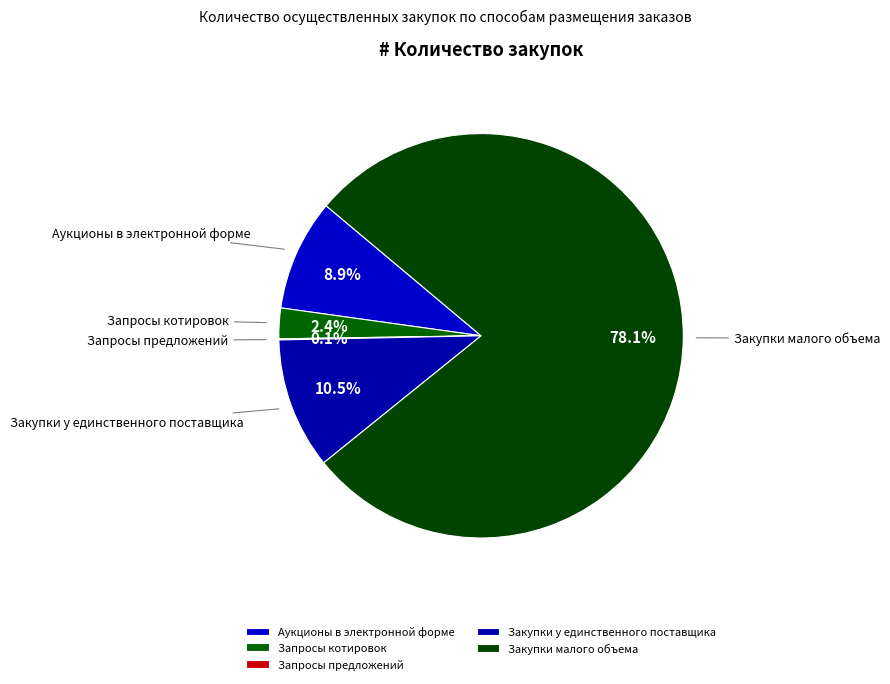

Is it true that Запросы котировок is 2% of the pie?

True